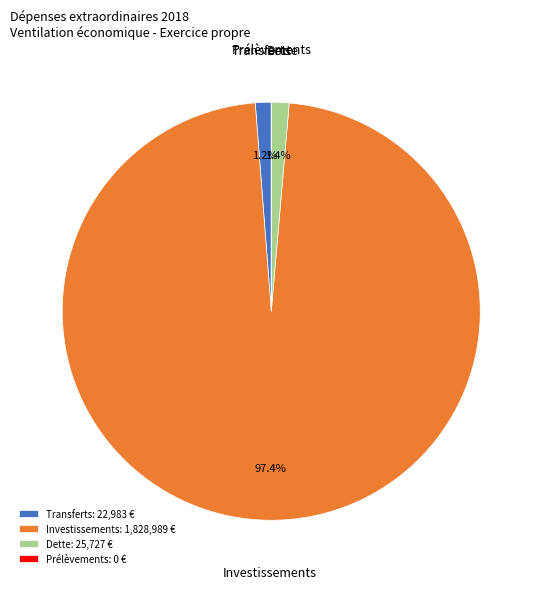

What is the largest slice in the pie chart?

Investissements